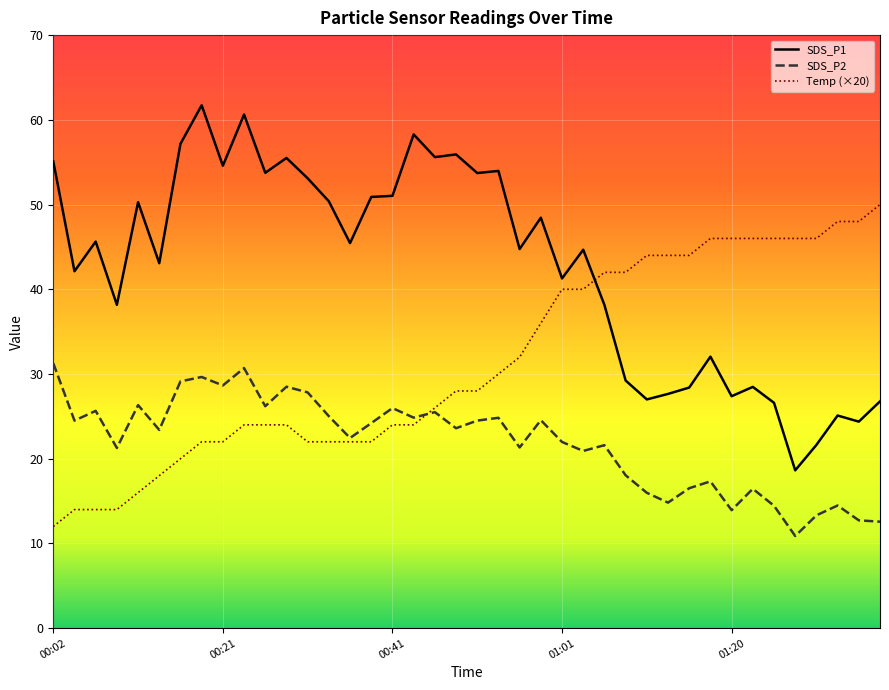

Between 00:07 and 01:13, which series saw the biggest shift?

Temp